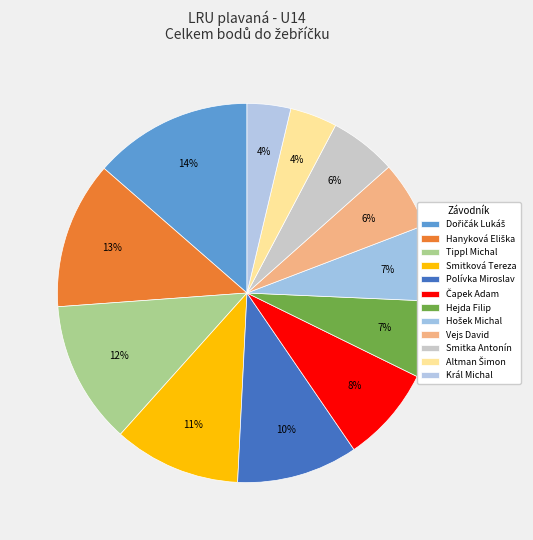

Is there a majority slice in this chart?

No